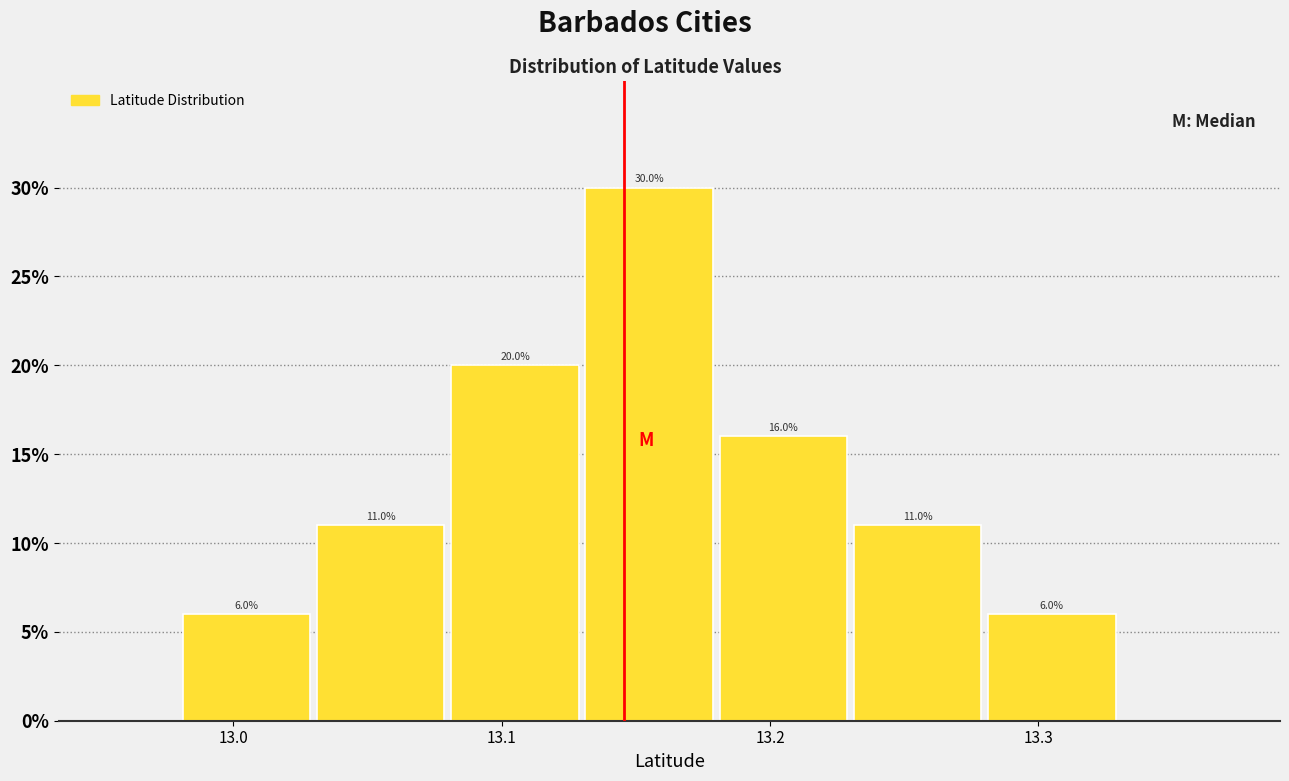

Reading left to right, transcribe this chart: for each bar, give the range it covers on the x-axis and its height.

12.98 to 13.03: 6.0
13.03 to 13.08: 11.0
13.08 to 13.13: 20.0
13.13 to 13.18: 30.0
13.18 to 13.23: 16.0
13.23 to 13.28: 11.0
13.28 to 13.33: 6.0